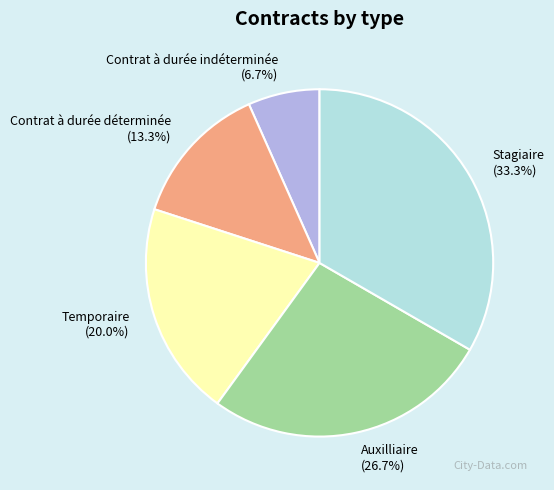

What percentage is NOT represented by Stagiaire?

66.7%